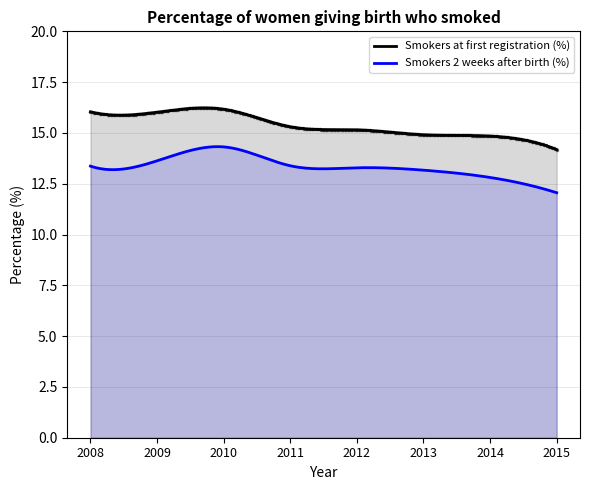

True or false: Smokers at first registration (%) and Smokers 2 weeks after birth (%) cross at least once.

False